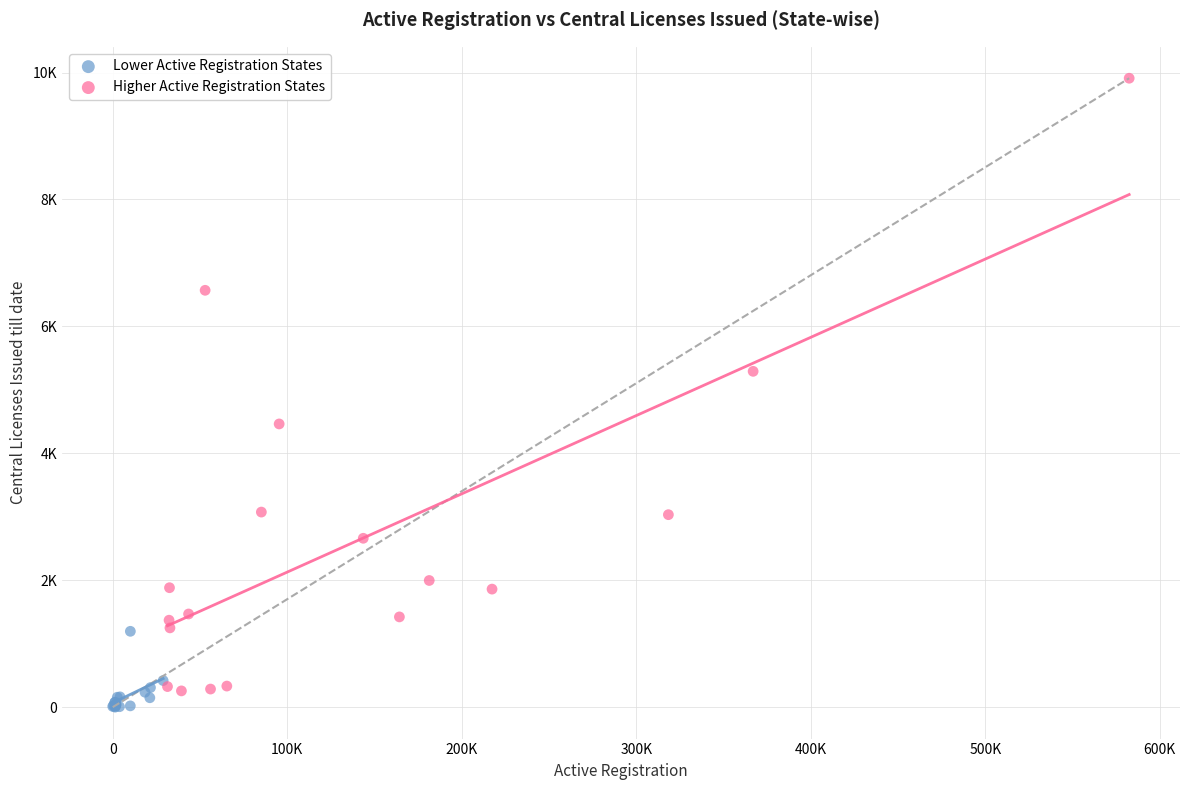

What are all the series names shown in the legend?

Lower Active Registration States, Higher Active Registration States